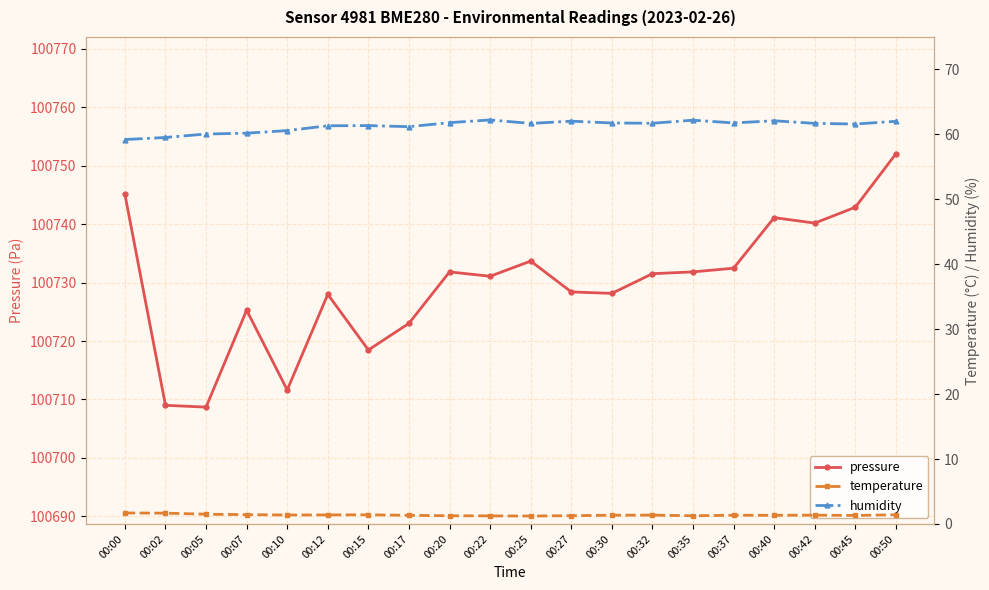

Reading left to right, what are all the values shown in this chart?

pressure: 100745.1	100709.0	100708.7	100725.3	100711.6	100728.0	100718.5	100723.0	100731.8	100731.1	100733.7	100728.4	100728.2	100731.5	100731.8	100732.5	100741.1	100740.2	100742.9	100752.1
temperature: 1.7	1.7	1.5	1.4	1.4	1.4	1.4	1.3	1.3	1.2	1.2	1.3	1.3	1.4	1.3	1.3	1.3	1.4	1.3	1.4
humidity: 59.2	59.5	60.0	60.2	60.6	61.3	61.4	61.2	61.8	62.2	61.7	62.0	61.8	61.7	62.2	61.8	62.1	61.7	61.6	62.0